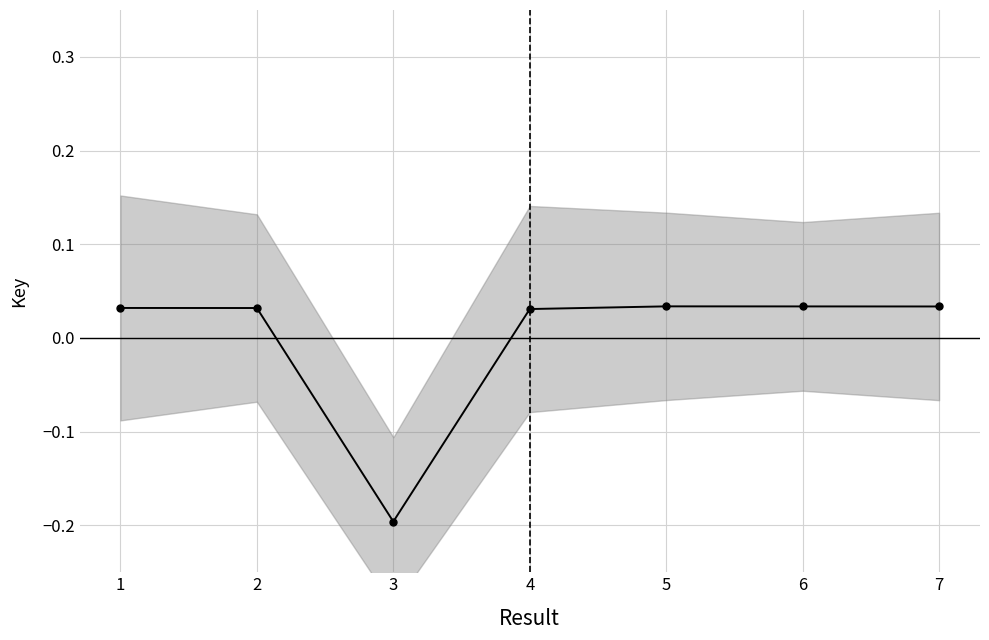

List the labels in order of value, largest first.

5, 6, 7, 1, 2, 4, 3